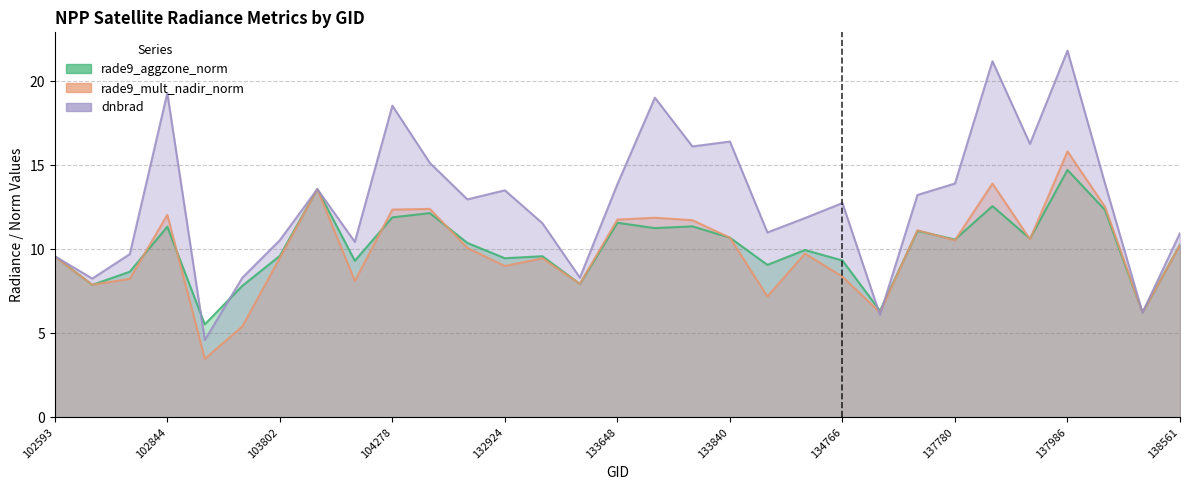

Reading right to left, what are all the values shown in this chart?

rade9_aggzone_norm: 138561=10.3	138367=6.2	138174=12.3	137986=14.7	137972=10.6	137794=12.6	137780=10.6	137593=11.1	137403=6.3	134766=9.3	134023=10.0	134009=9.1	133840=10.7	133827=11.4	133660=11.3	133648=11.6	133469=7.9	133104=9.6	132924=9.5	132912=10.4	104396=12.1	104278=11.9	104270=9.3	103918=13.6	103802=9.6	103676=7.8	103556=5.5	102844=11.3	102835=8.7	102714=7.9	102593=9.6
rade9_mult_nadir_norm: 138561=10.2	138367=6.2	138174=12.5	137986=15.8	137972=10.6	137794=13.9	137780=10.5	137593=11.1	137403=6.2	134766=8.4	134023=9.7	134009=7.2	133840=10.7	133827=11.7	133660=11.9	133648=11.8	133469=7.9	133104=9.5	132924=9.0	132912=10.1	104396=12.4	104278=12.4	104270=8.1	103918=13.6	103802=9.5	103676=5.4	103556=3.5	102844=12.0	102835=8.2	102714=7.9	102593=9.6
dnbrad: 138561=11.0	138367=6.2	138174=13.9	137986=21.8	137972=16.3	137794=21.2	137780=13.9	137593=13.2	137403=6.1	134766=12.7	134023=11.9	134009=11.0	133840=16.4	133827=16.1	133660=19.0	133648=13.9	133469=8.3	133104=11.5	132924=13.5	132912=13.0	104396=15.1	104278=18.5	104270=10.4	103918=13.6	103802=10.5	103676=8.3	103556=4.6	102844=19.3	102835=9.7	102714=8.3	102593=9.6